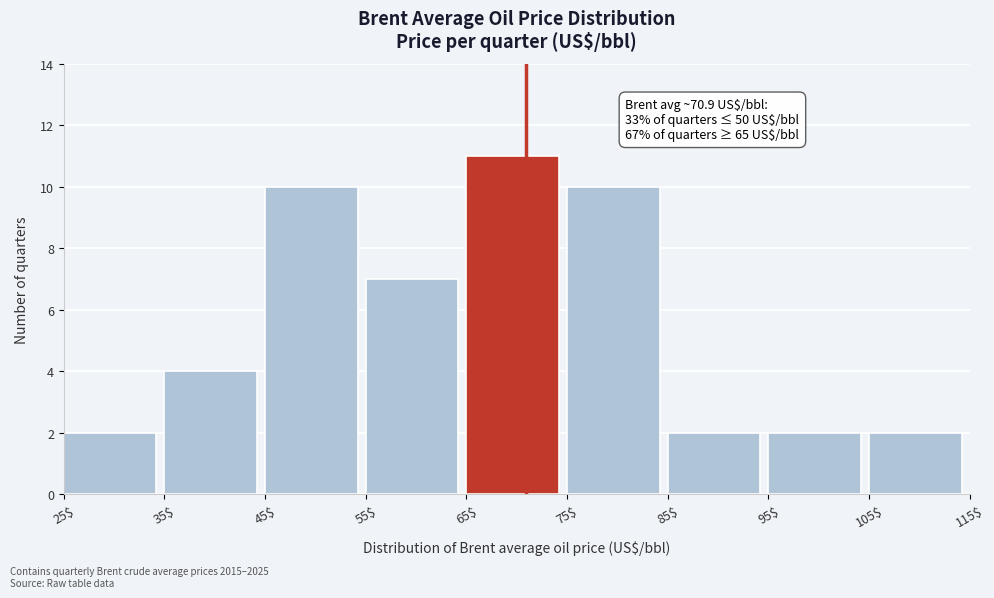

Over which range of the x-axis is the bar tallest?

65$ to 75$